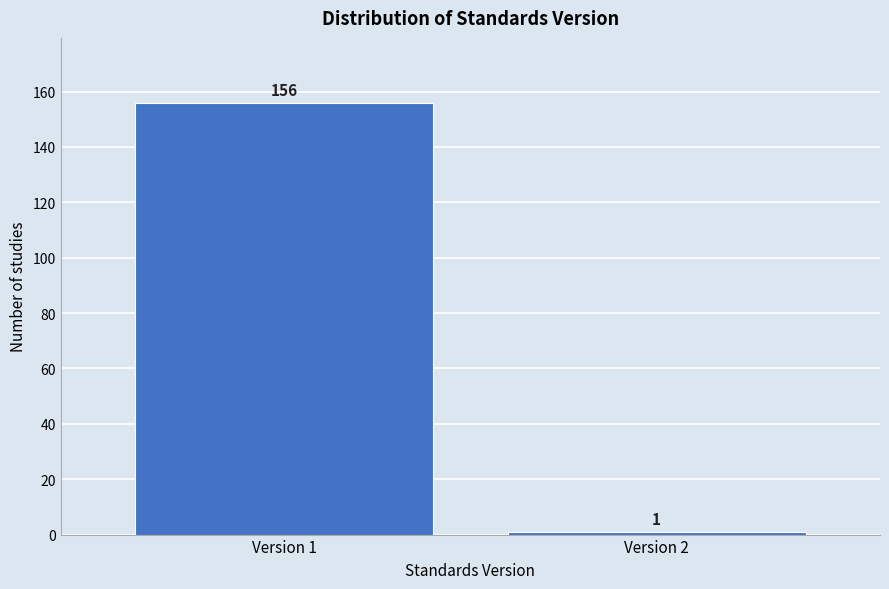

Reading left to right, transcribe all the data shown in this chart.

Version 1=156	Version 2=1